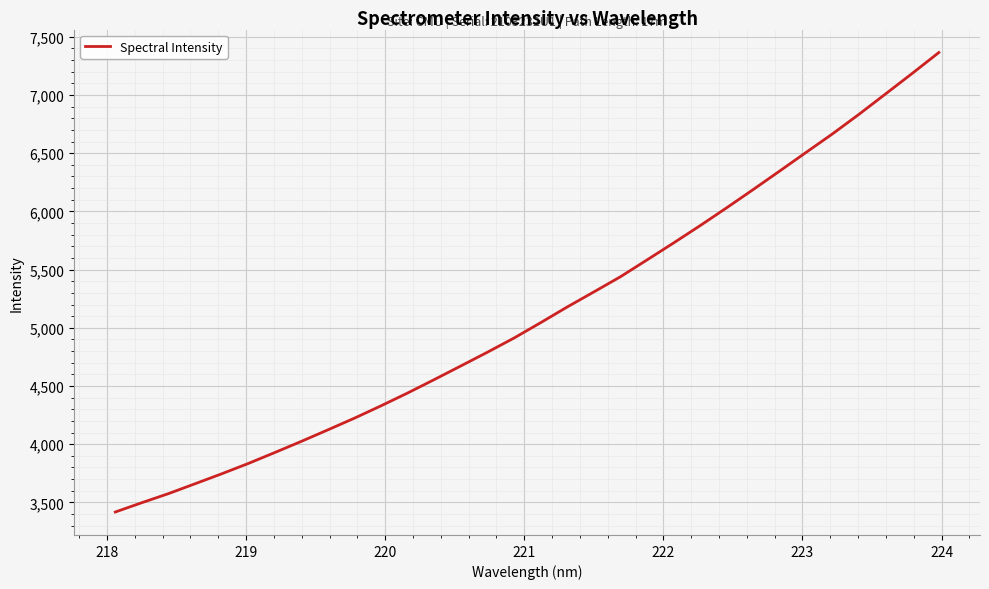

What is the maximum value shown in the chart?

7365.0